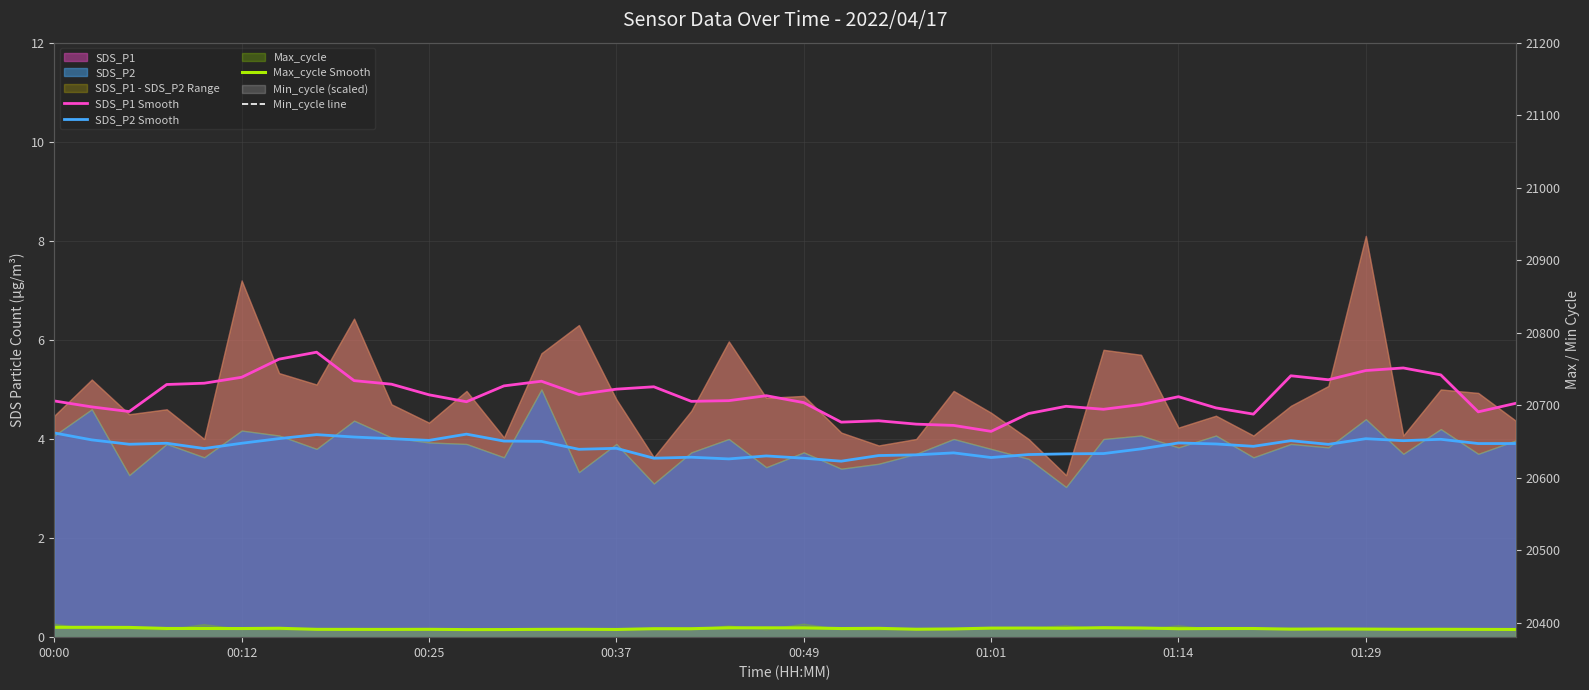

What is the difference between the maximum and minimum values in the SDS_P2 Smooth series?

0.6